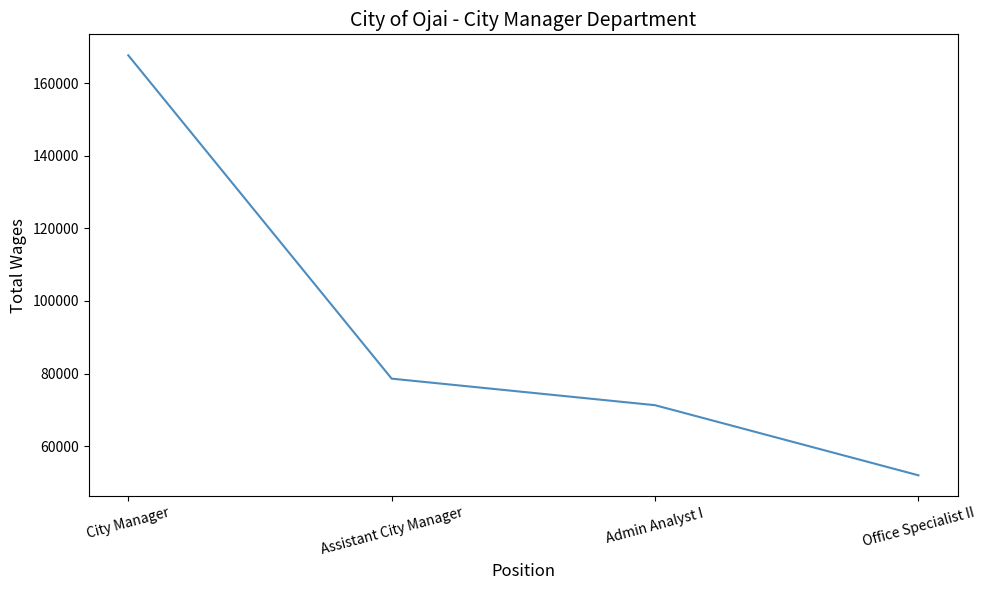

Between Assistant City Manager and Office Specialist II, which is larger?

Assistant City Manager